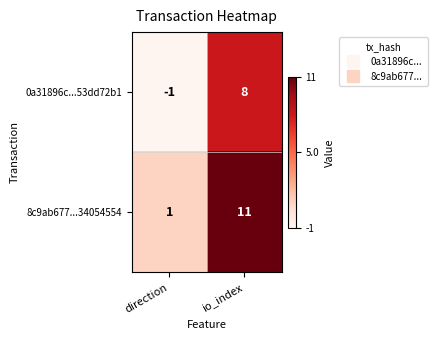

How many values in 0a31896c...53dd72b1 are below zero?

1